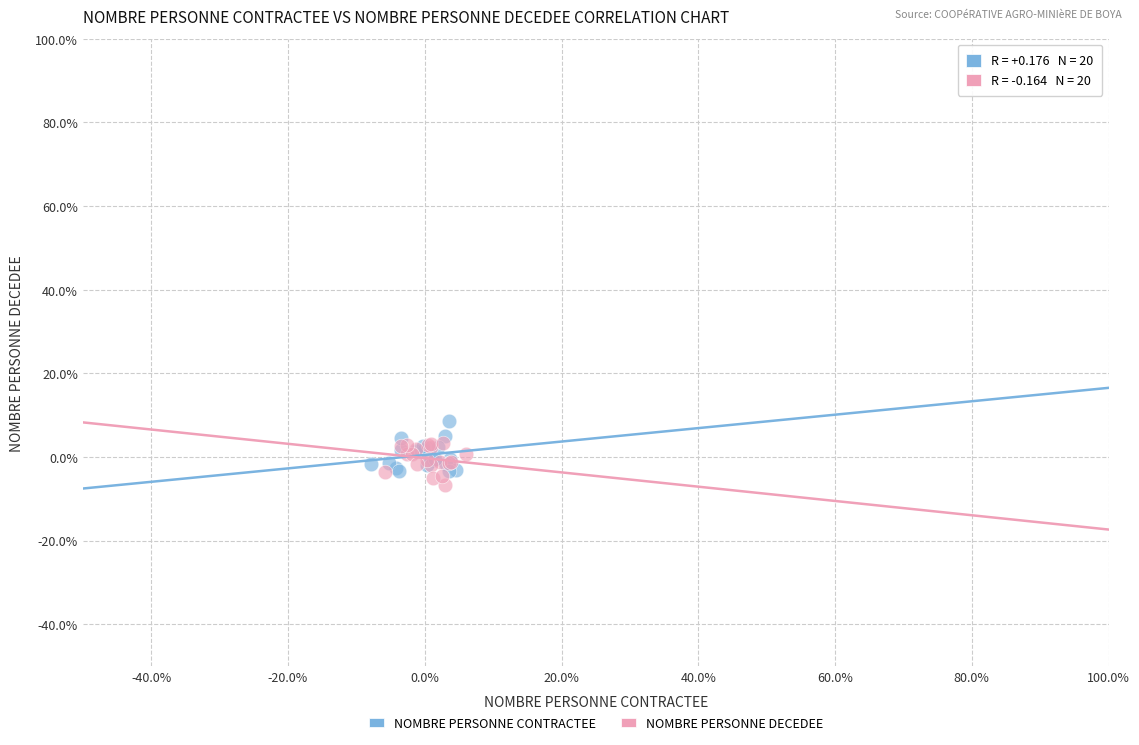

What are all the series names shown in the legend?

NOMBRE PERSONNE CONTRACTEE, NOMBRE PERSONNE DECEDEE